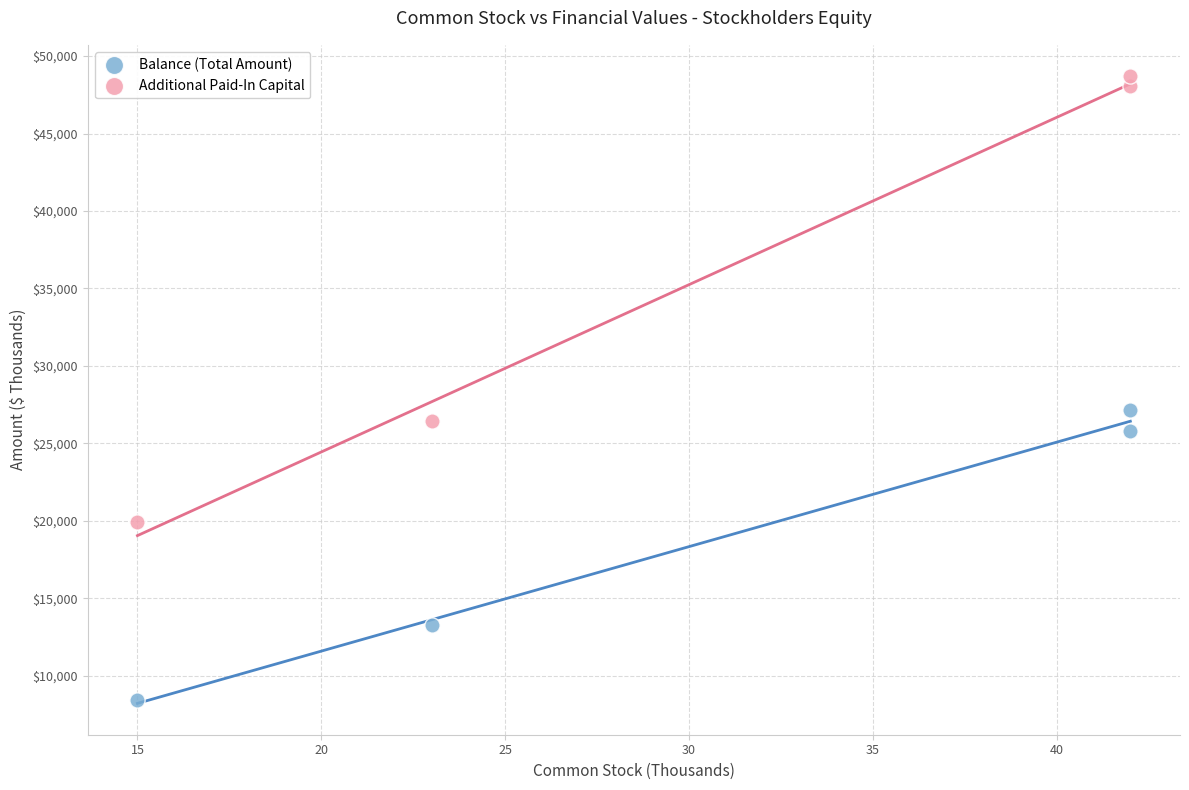

What are all the series names shown in the legend?

Balance (Total Amount), Additional Paid-In Capital